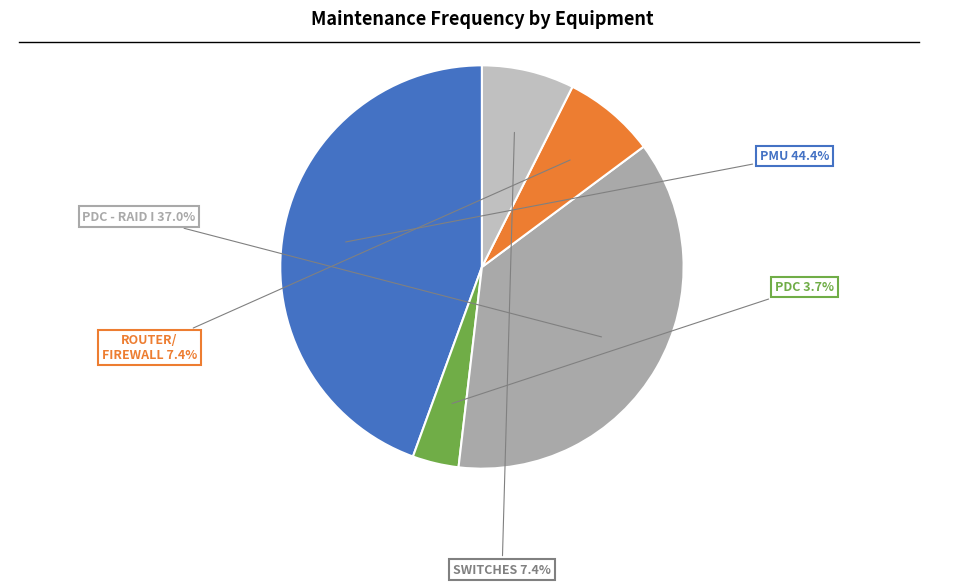

Count the number of slices in the pie.

5